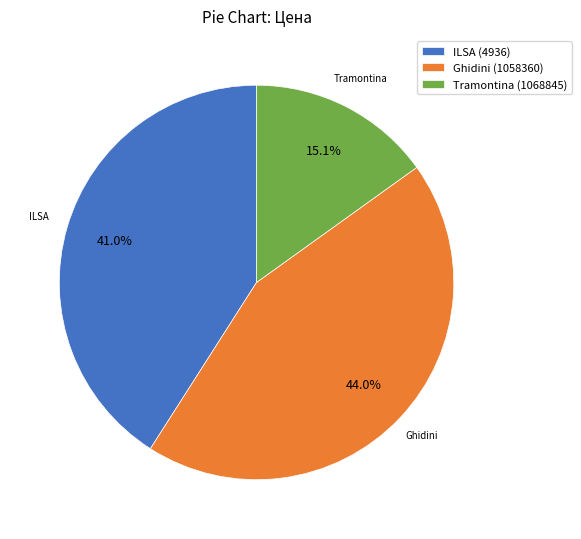

Is ILSA (4936) the majority of the pie?

No